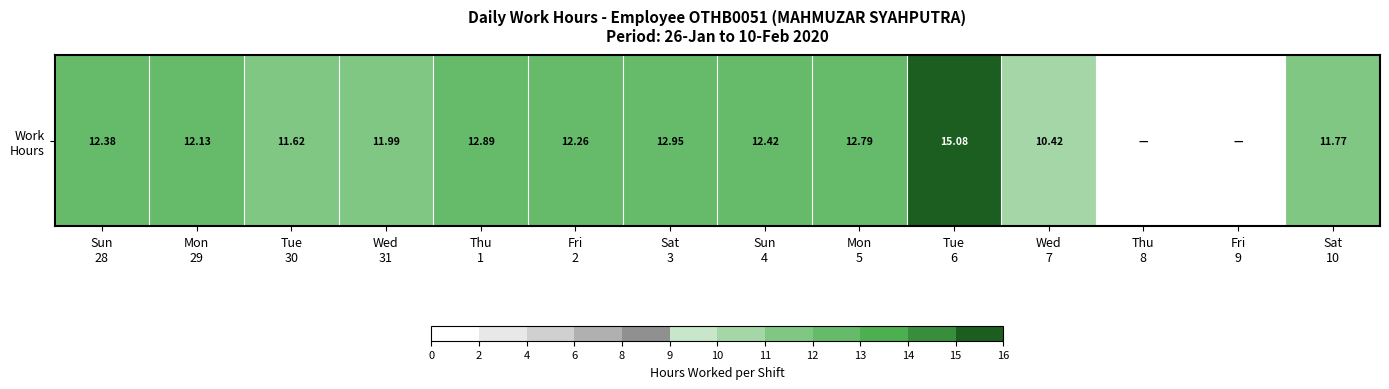

Reading left to right, list all the values displayed in this chart.

Sun
28=12.4	Mon
29=12.1	Tue
30=11.6	Wed
31=12.0	Thu
1=12.9	Fri
2=12.3	Sat
3=12.9	Sun
4=12.4	Mon
5=12.8	Tue
6=15.1	Wed
7=10.4	Thu
8=0.0	Fri
9=0.0	Sat
10=11.8